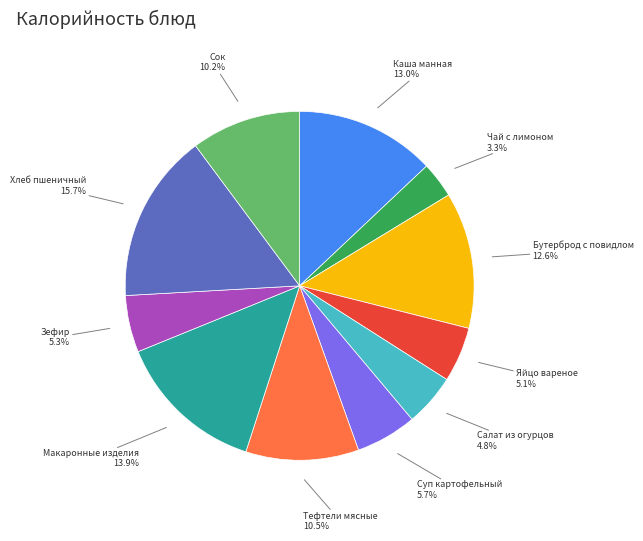

Is there a majority slice in this chart?

No